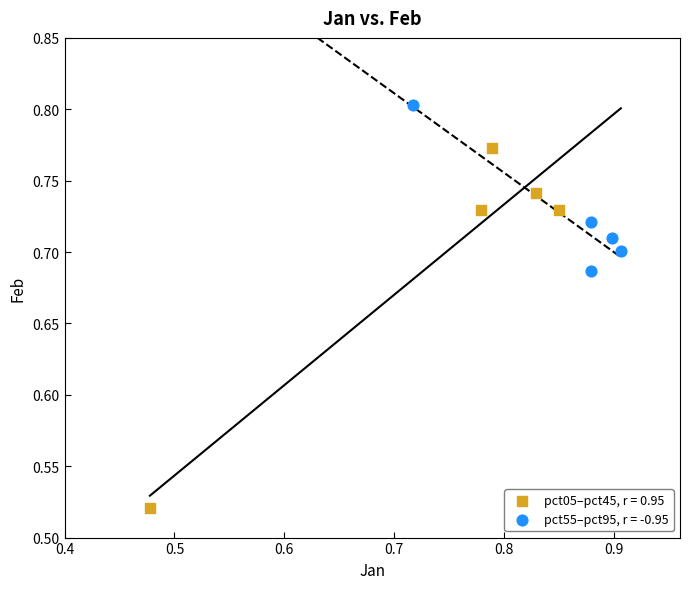

Which series reaches the minimum Y coordinate?

pct05–pct45, r = 0.95